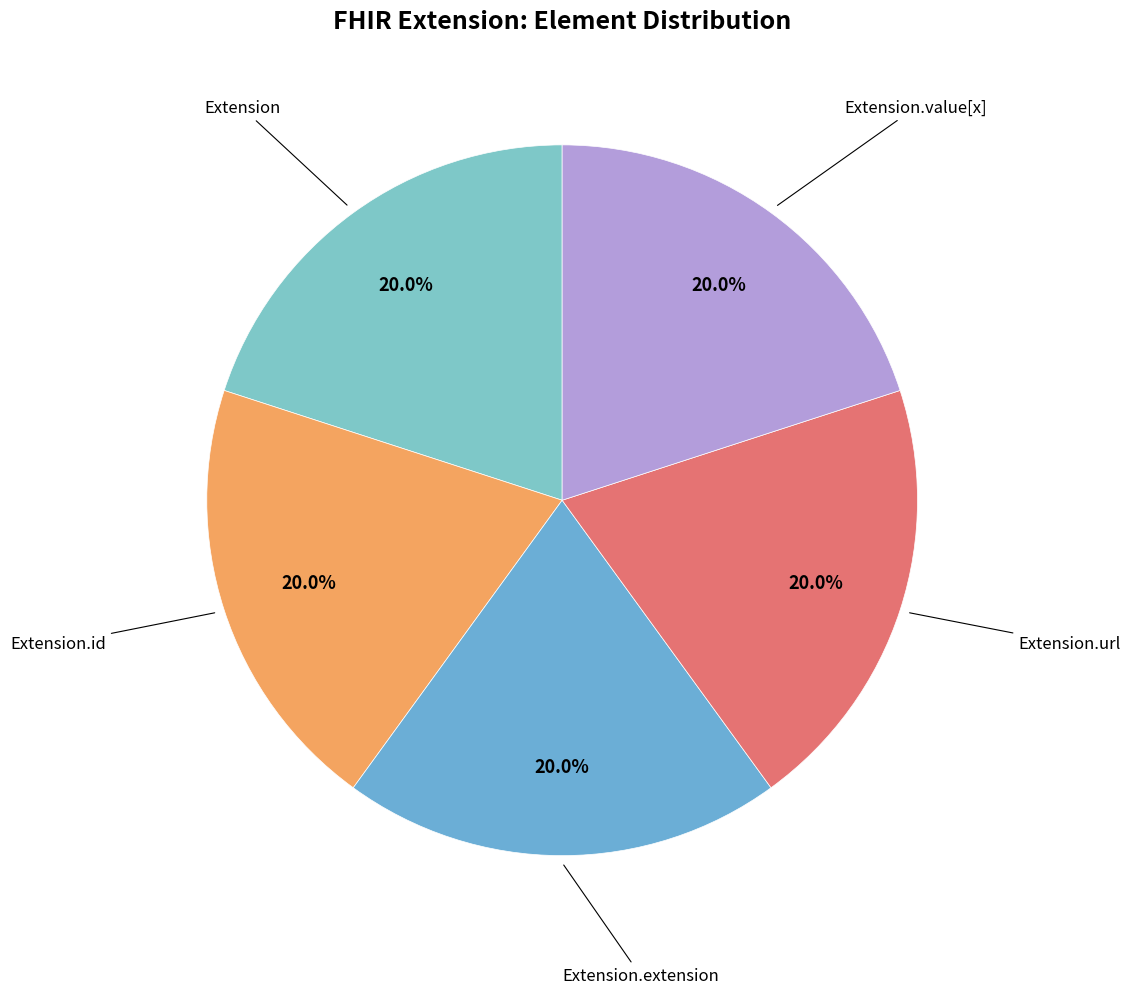

True or false: Extension.id accounts for 15% of the total.

False